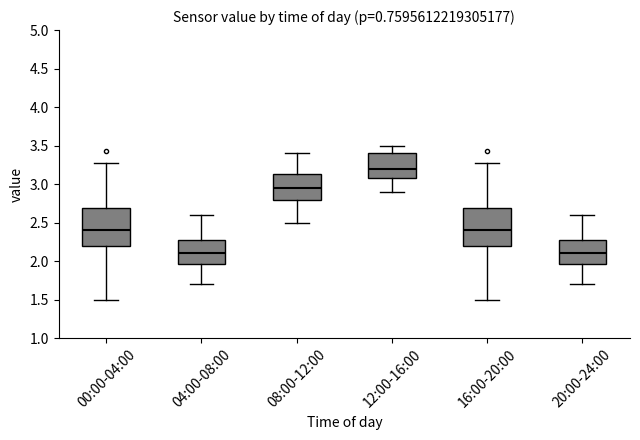

Reading left to right, read every box against the y-axis: the position of its median line, the range the box covers, and the ends of its whiskers. The values are not printed on the chart, so give them approximately, as read against the axis.

00:00-04:00: median 2.40, box 2.20 to 2.70, whiskers 1.50 to 3.25
04:00-08:00: median 2.10, box 1.95 to 2.30, whiskers 1.70 to 2.60
08:00-12:00: median 2.95, box 2.80 to 3.15, whiskers 2.50 to 3.40
12:00-16:00: median 3.20, box 3.10 to 3.40, whiskers 2.90 to 3.50
16:00-20:00: median 2.40, box 2.20 to 2.70, whiskers 1.50 to 3.25
20:00-24:00: median 2.10, box 1.95 to 2.30, whiskers 1.70 to 2.60